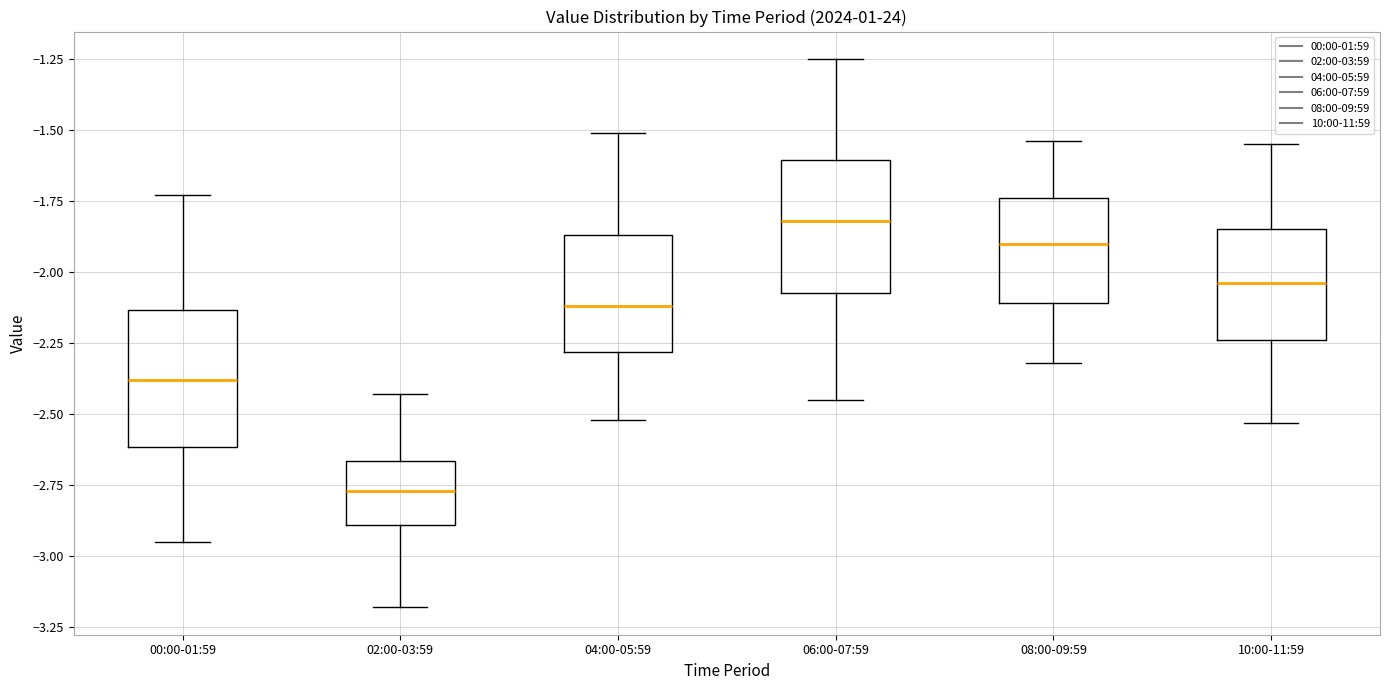

Reading left to right, read every box against the y-axis: the position of its median line, the range the box covers, and the ends of its whiskers. The values are not printed on the chart, so give them approximately, as read against the axis.

00:00-01:59: median -2.40, box -2.60 to -2.15, whiskers -2.95 to -1.75
02:00-03:59: median -2.75, box -2.90 to -2.65, whiskers -3.20 to -2.45
04:00-05:59: median -2.10, box -2.30 to -1.85, whiskers -2.50 to -1.50
06:00-07:59: median -1.80, box -2.05 to -1.60, whiskers -2.45 to -1.25
08:00-09:59: median -1.90, box -2.10 to -1.75, whiskers -2.30 to -1.55
10:00-11:59: median -2.05, box -2.25 to -1.85, whiskers -2.55 to -1.55